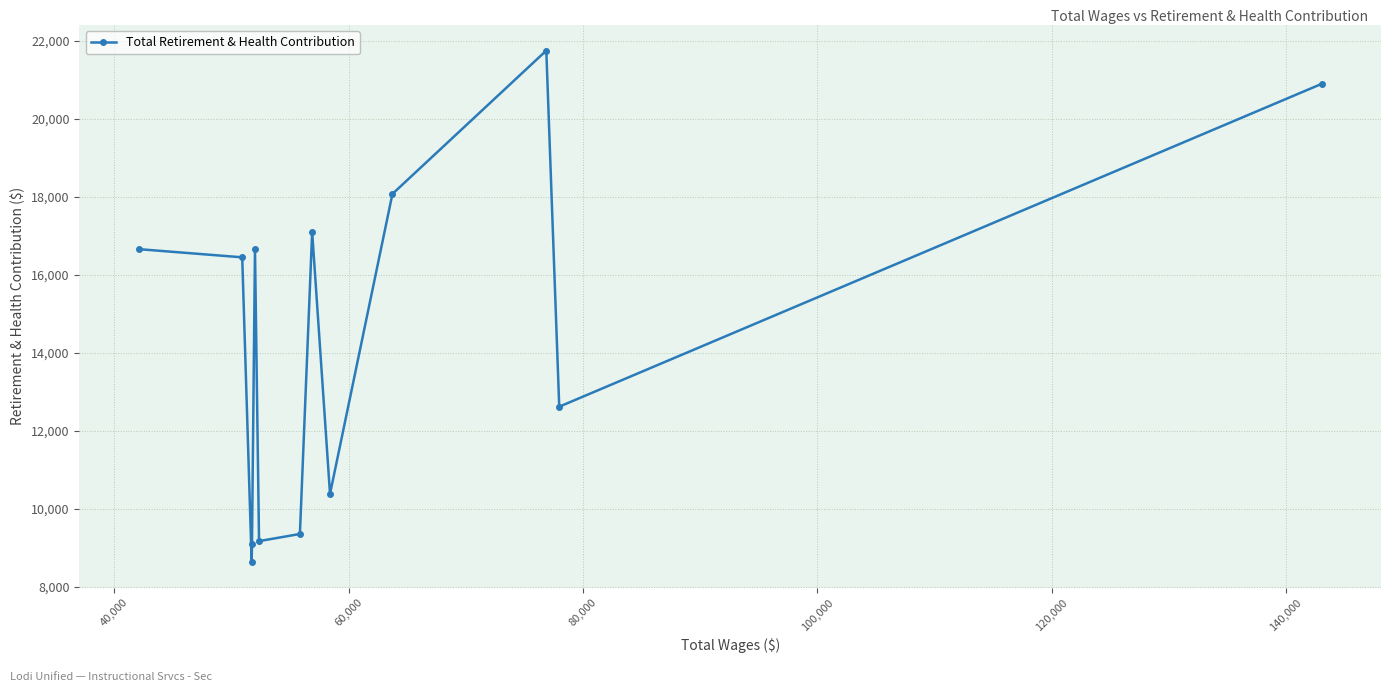

What is the value of the 13th point from the left?

20906